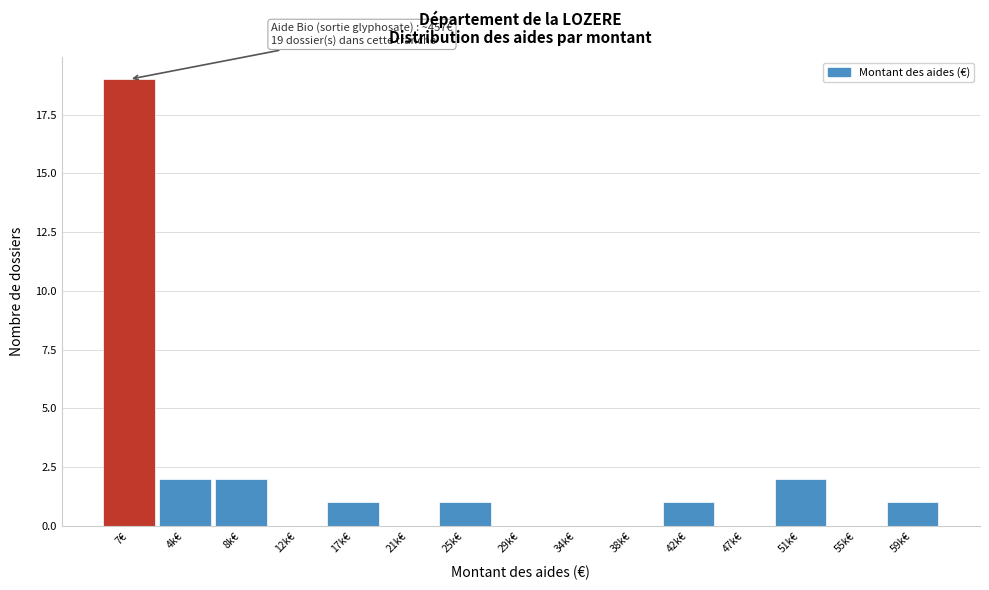

Reading right to left, transcribe all the data shown in this chart.

59k€=1	55k€=0	51k€=2	47k€=0	42k€=1	38k€=0	34k€=0	29k€=0	25k€=1	21k€=0	17k€=1	12k€=0	8k€=2	4k€=2	7€=19